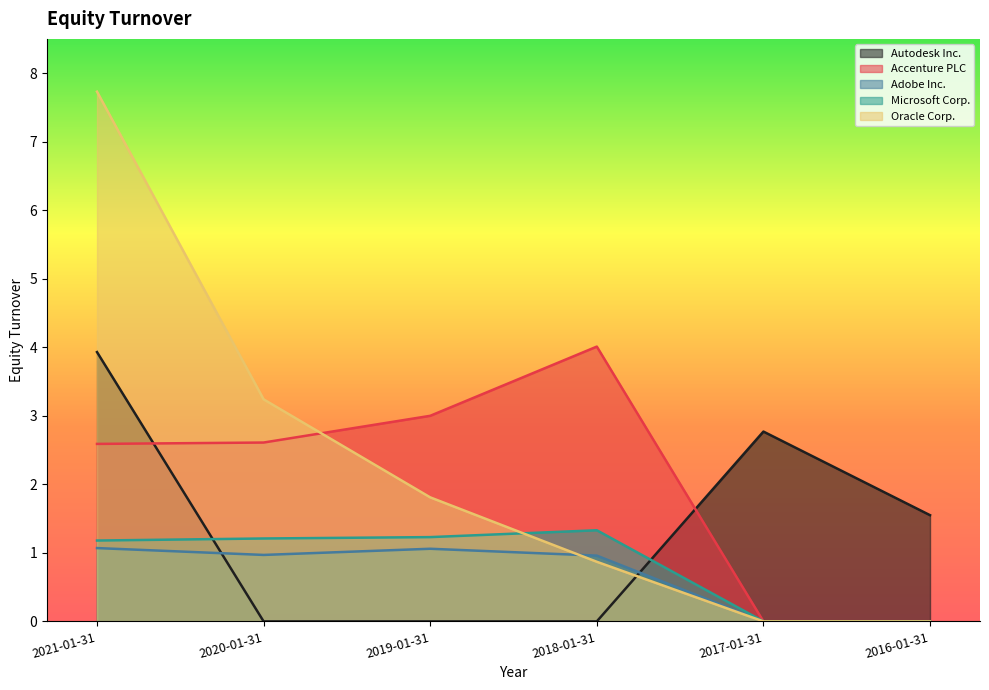

What is the average value of the Microsoft Corp. series?

0.8